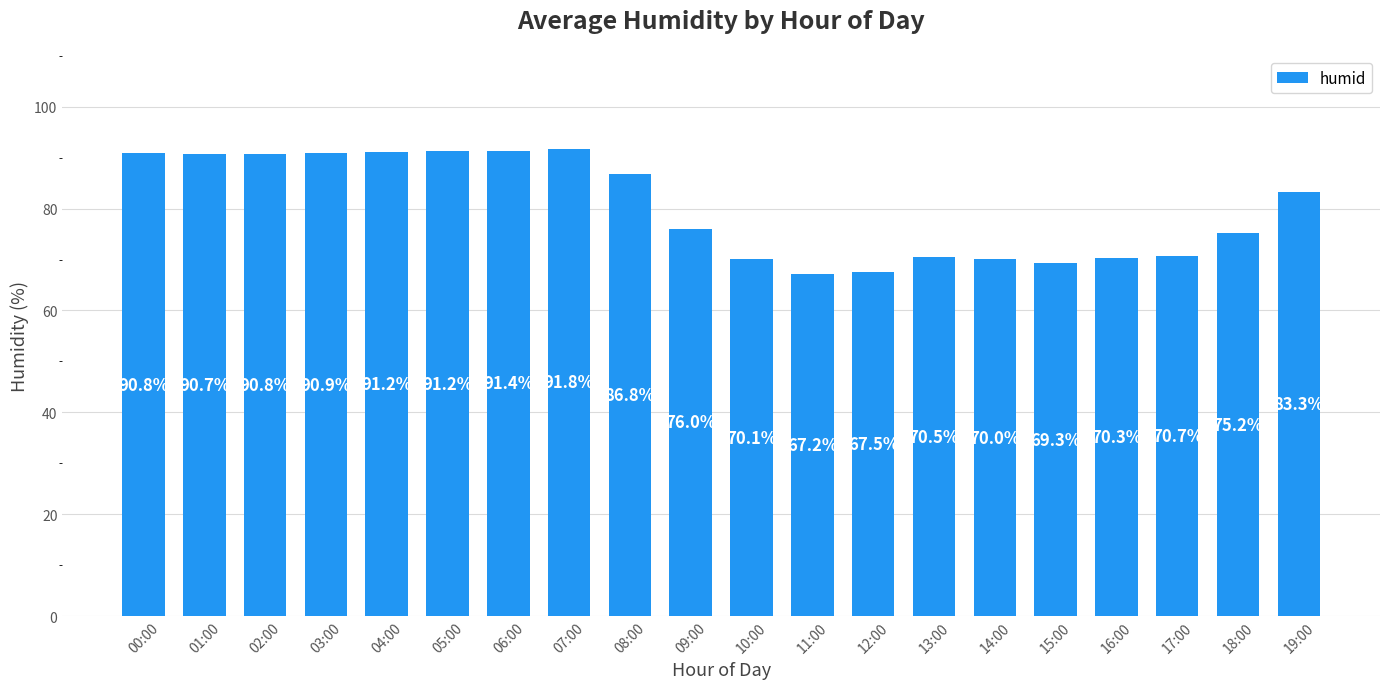

What is the label of the 10th bar from the right?

10:00